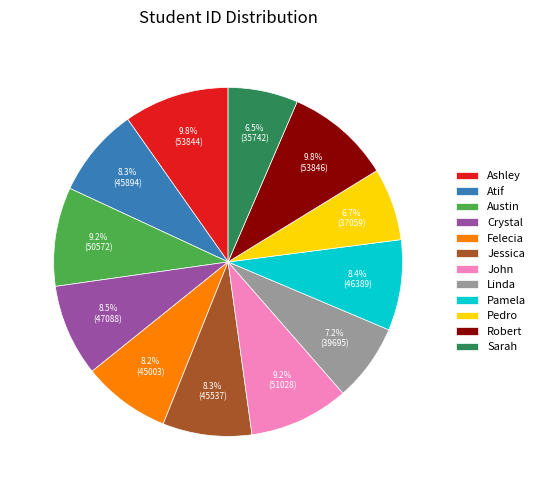

What percentage is NOT represented by Robert?

90.2%